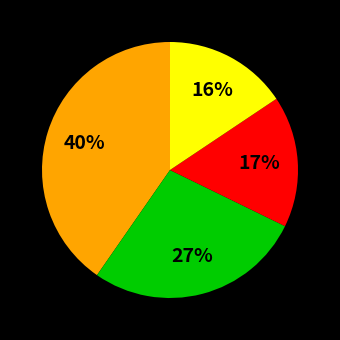

Is there a majority slice in this chart?

No